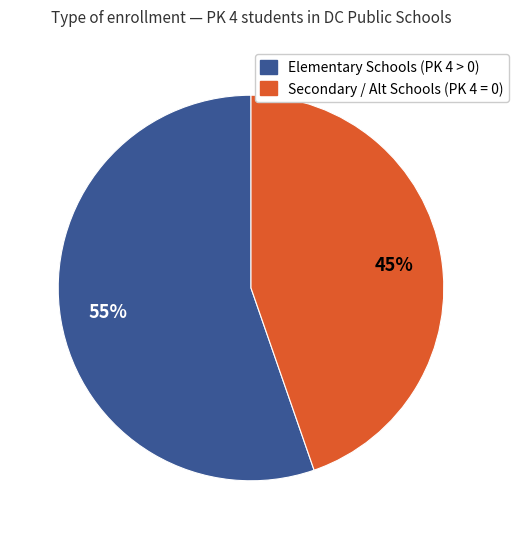

Is there any slice that represents more than half of the pie?

Yes